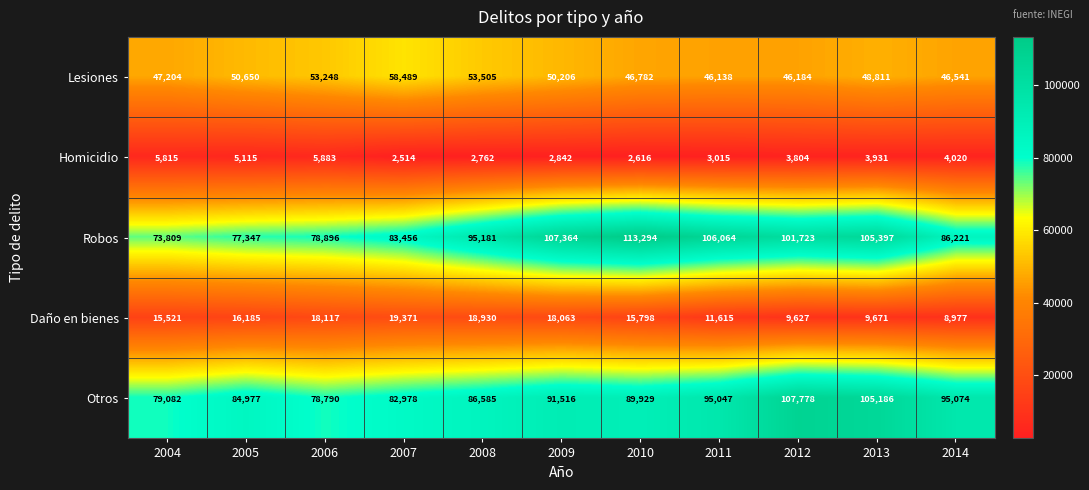

What is the spread (max minus min) of values at 2004?

73267